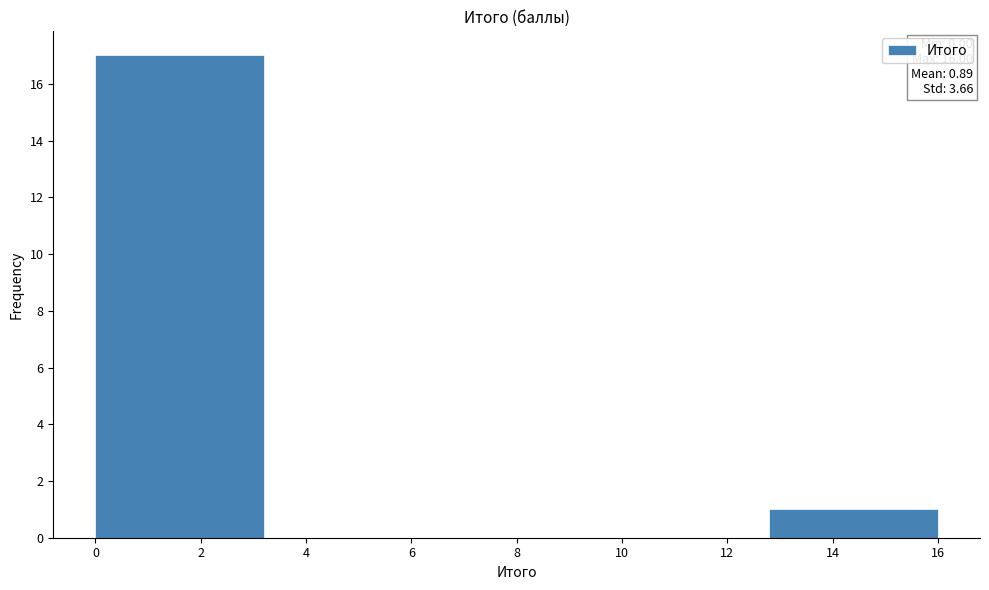

Over which range of the x-axis is the bar tallest?

0.0 to 3.2